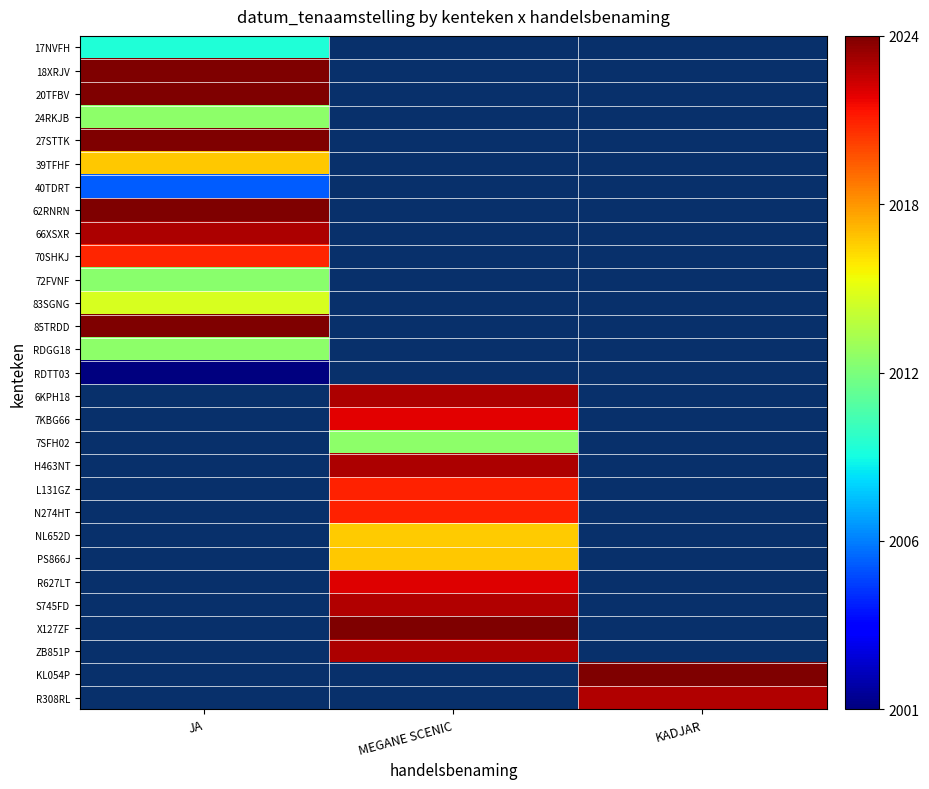

Rank the series by their maximum value, from highest to lowest.

62RNRN, 18XRJV, 85TRDD, 27STTK, 20TFBV, 66XSXR, 70SHKJ, 39TFHF, 24RKJB, RDGG18, 17NVFH, 40TDRT, RDTT03, 6KPH18, 7KBG66, 7SFH02, H463NT, L131GZ, N274HT, NL652D, PS866J, R627LT, S745FD, X127ZF, ZB851P, KL054P, R308RL, 83SGNG, 72FVNF